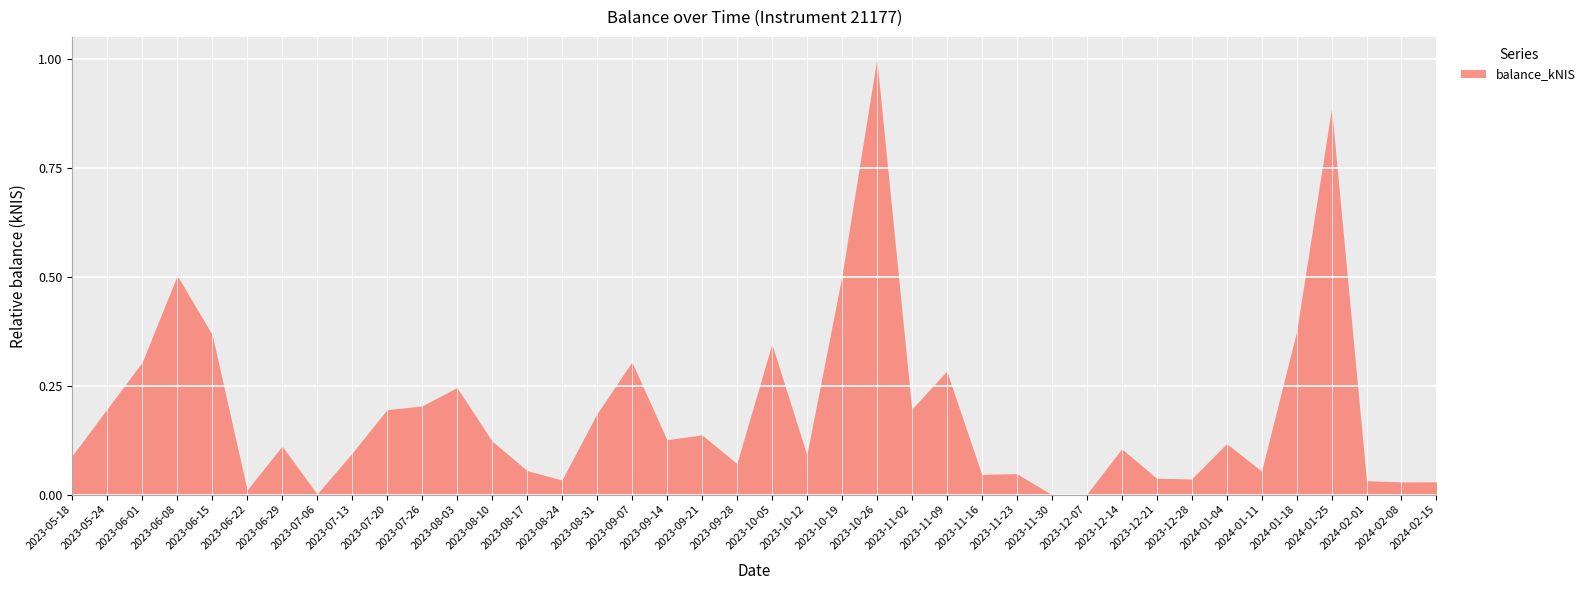

What position from the left is 2024-01-11?

35